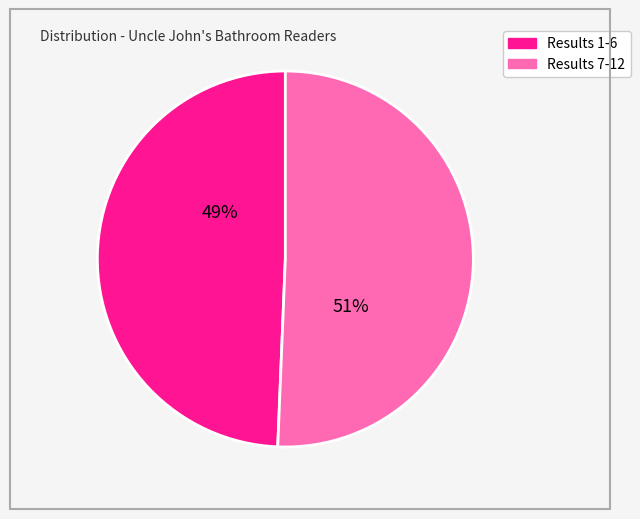

To the nearest percent, what is the average slice percentage?

50%